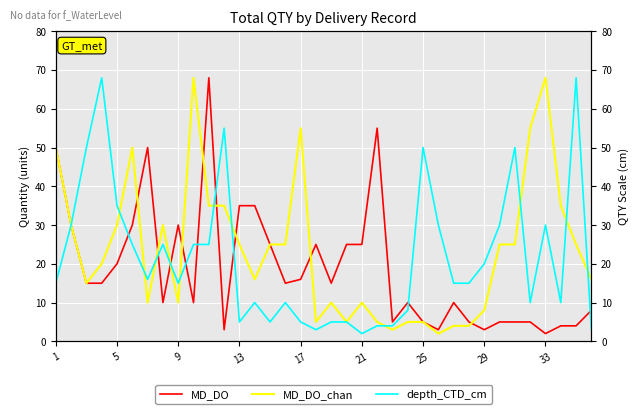

The value of MD_DO at 1 is 50. True or false?

True